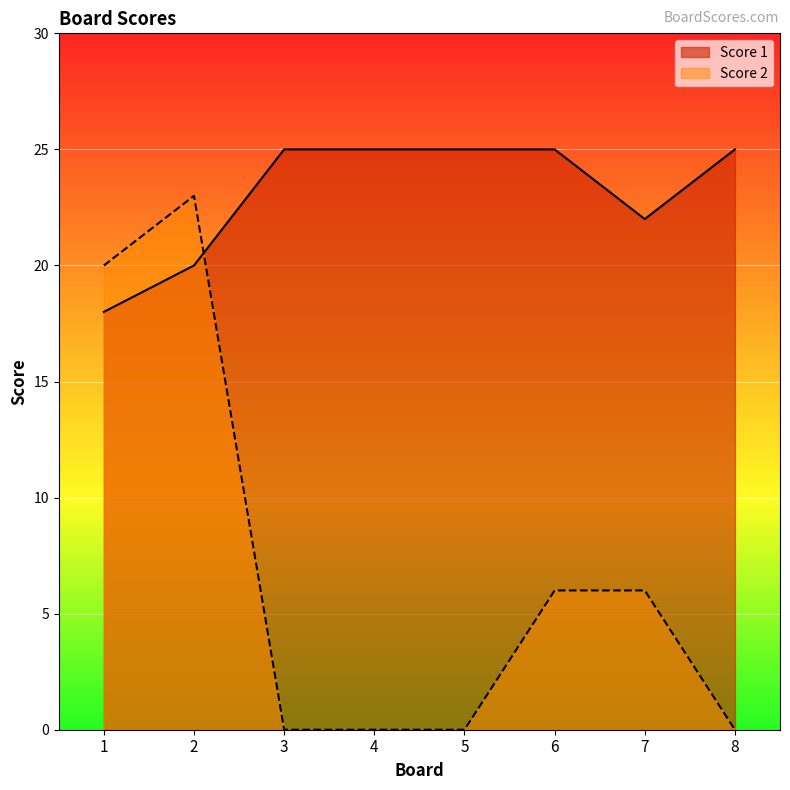

What is the maximum value shown in the chart?

25